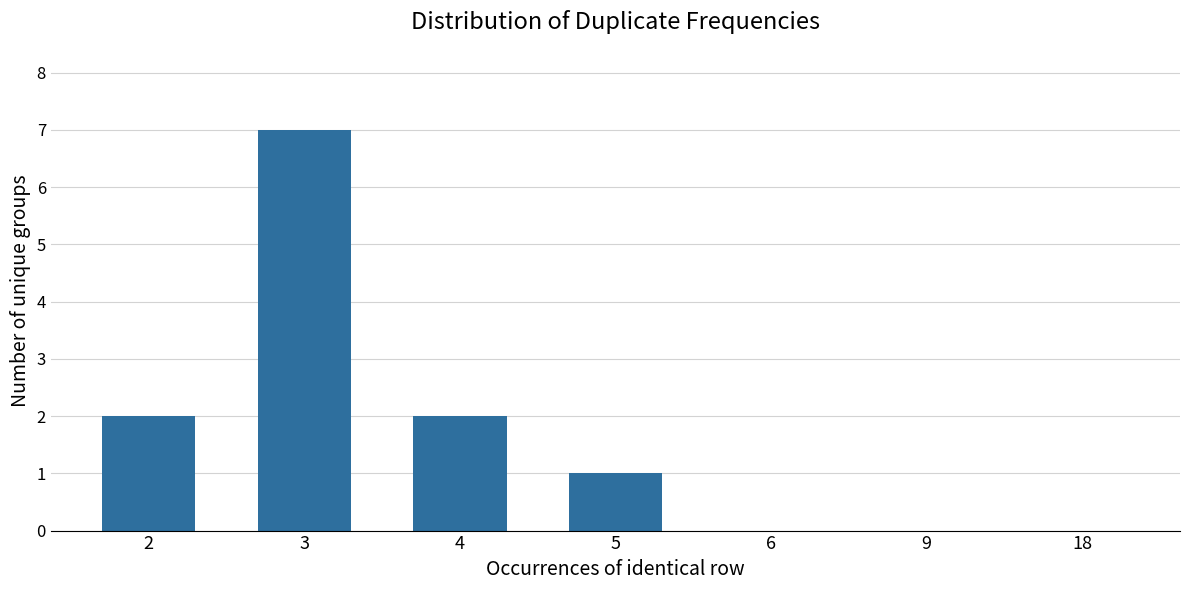

Which category has the highest value across all series?

3